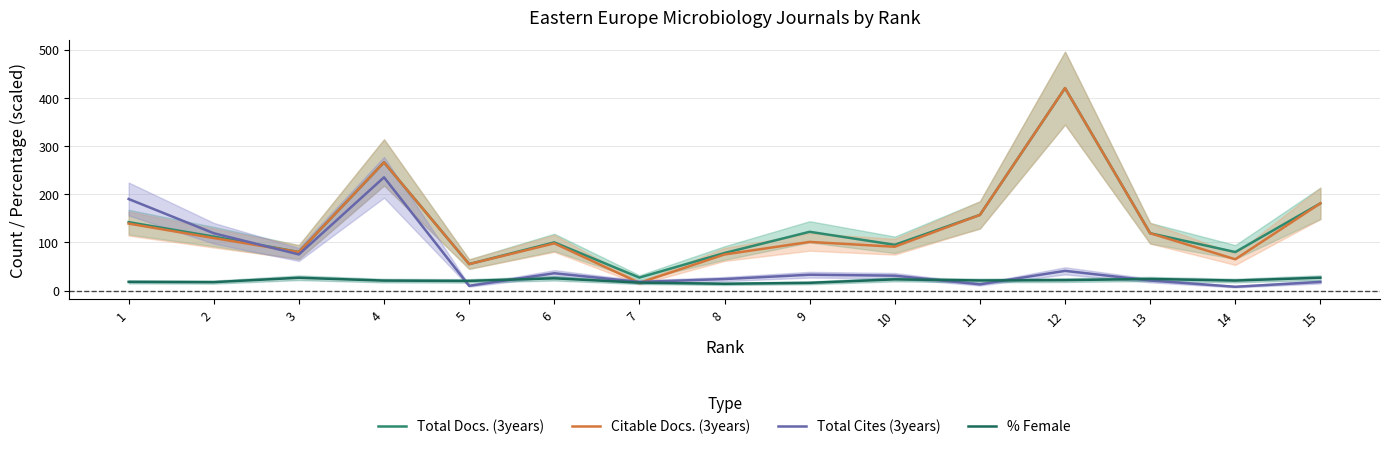

What is the total value across all series at 11?

348.1